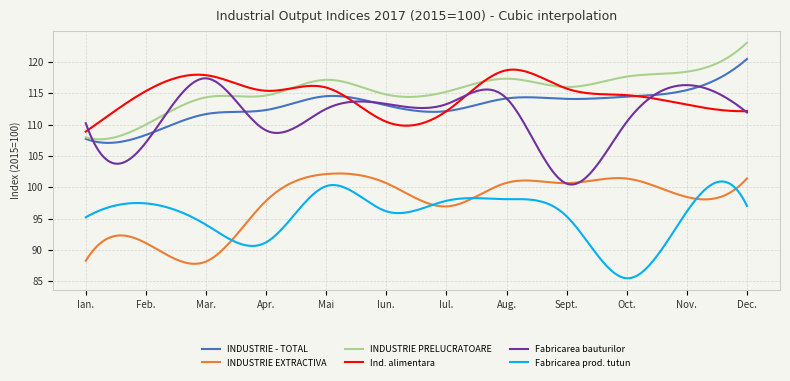

What is the average value of the Ind. alimentara series?

114.6